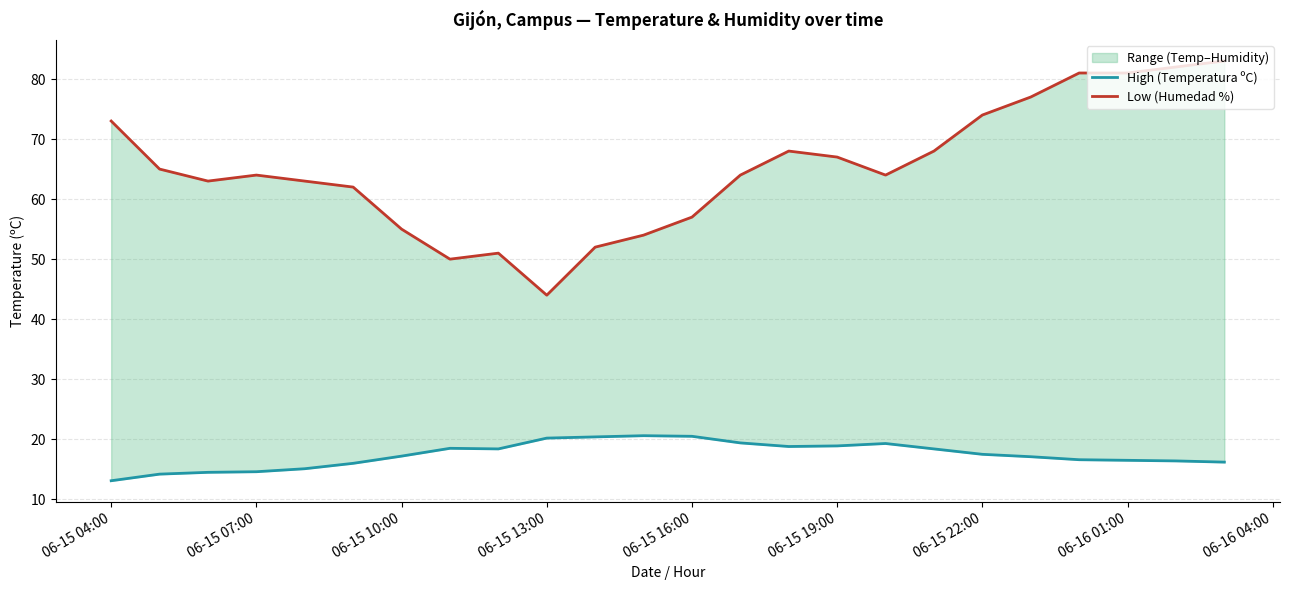

What position from the left is 06-15 10:00?

7